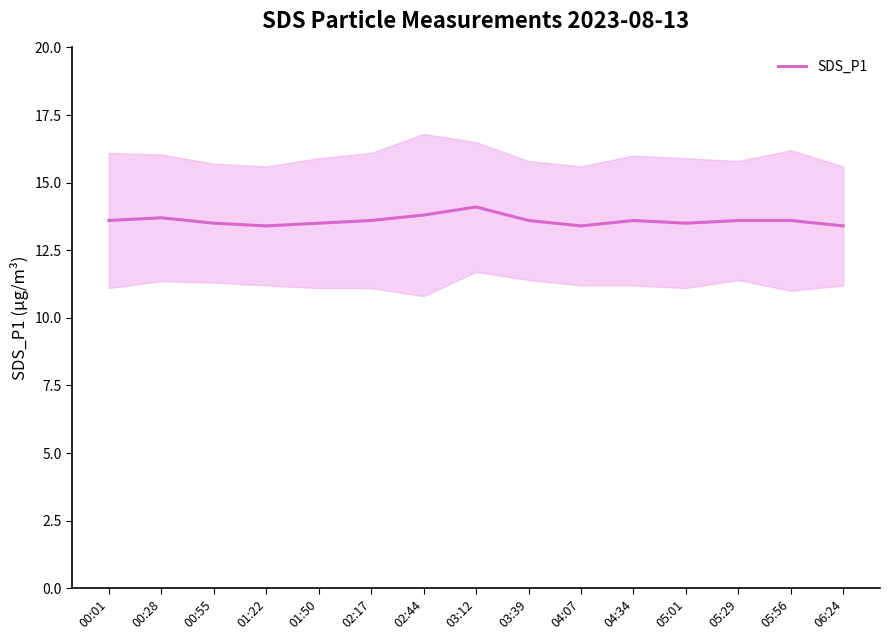

What is the sum of the values at 00:01 and 05:01?

27.1